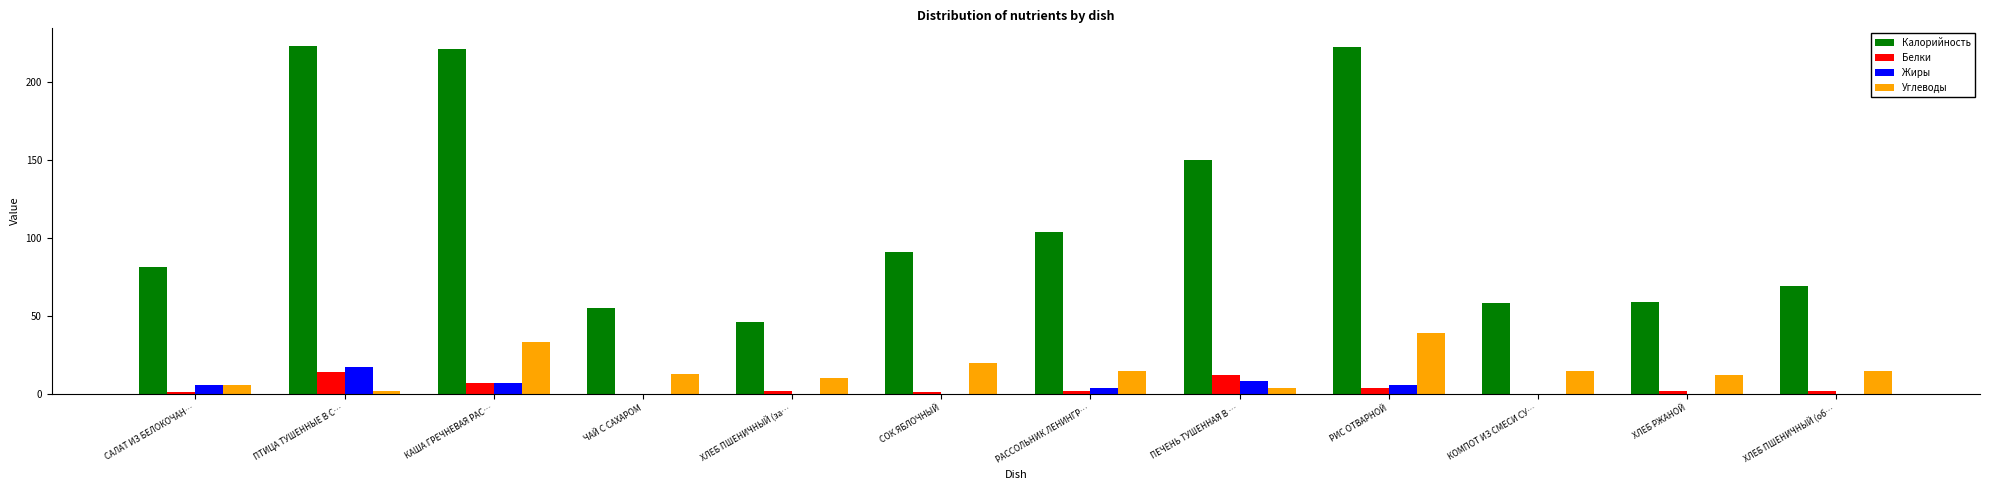

Which category has the highest value in the Углеводы series?

РИС ОТВАРНОЙ